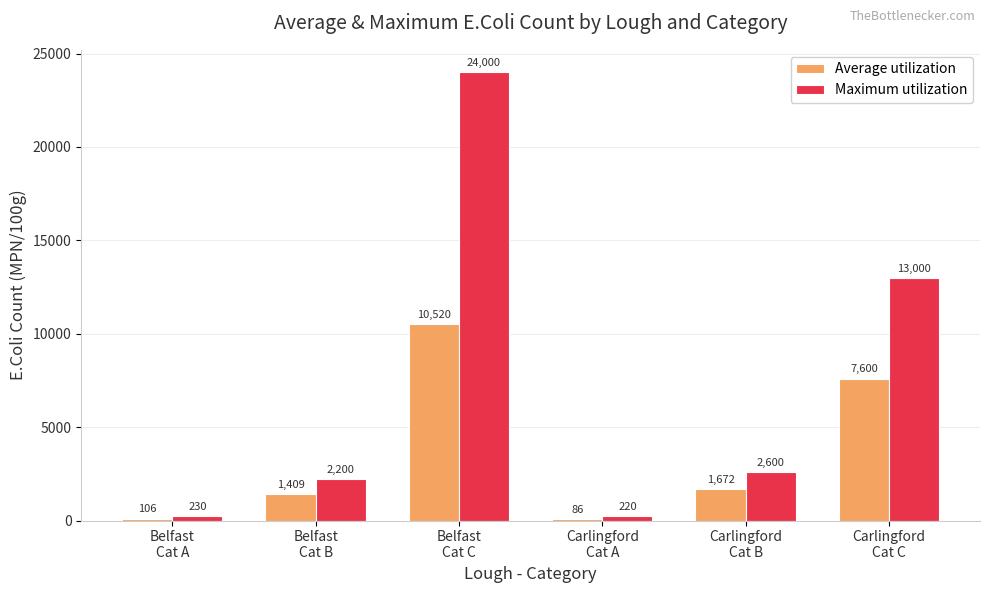

What is the difference between the maximum and minimum values in the Average utilization series?

10434